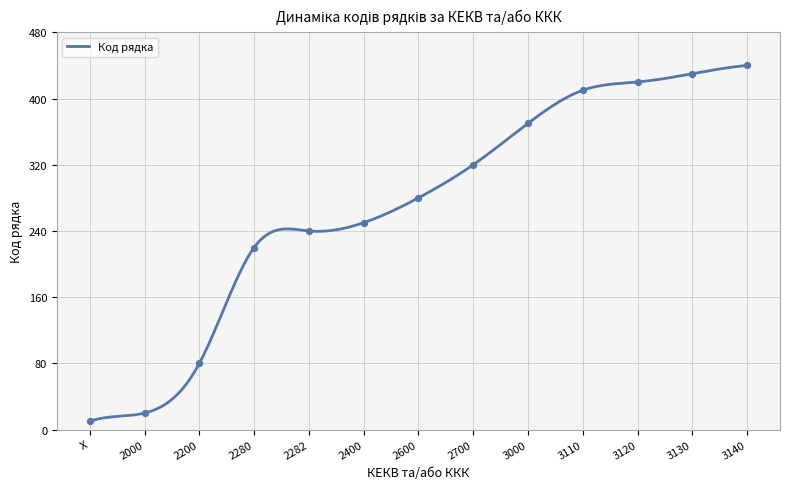

Which has a higher value, 2400 or 3000?

3000